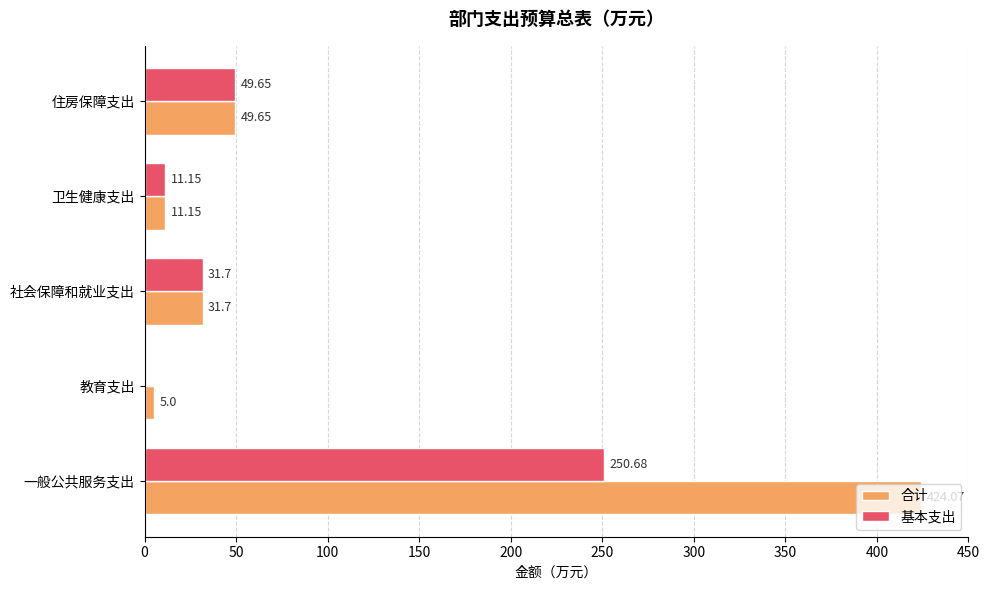

What is the sum of all 基本支出 values?

343.2